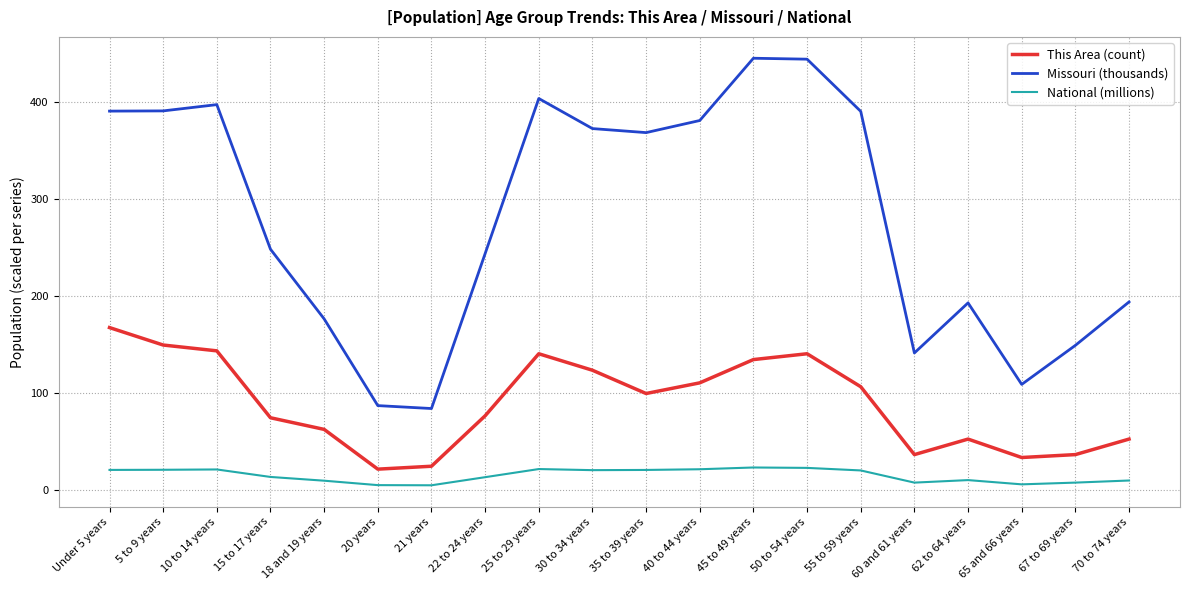

What is the average value of the National (millions) series?

14.5